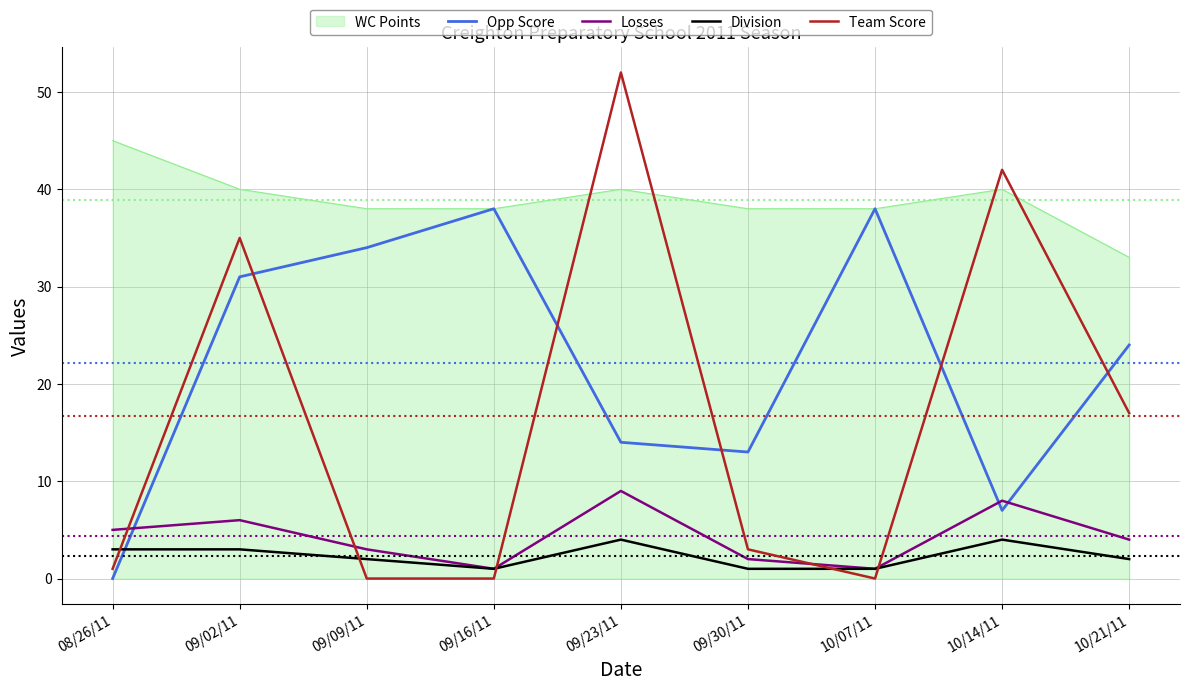

True or false: WC Points and Losses cross at least once.

False